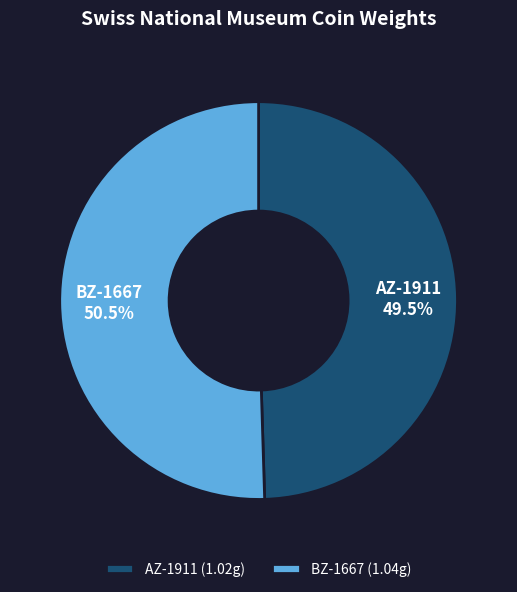

Do BZ-1667 and AZ-1911 together represent more than half of the pie?

Yes